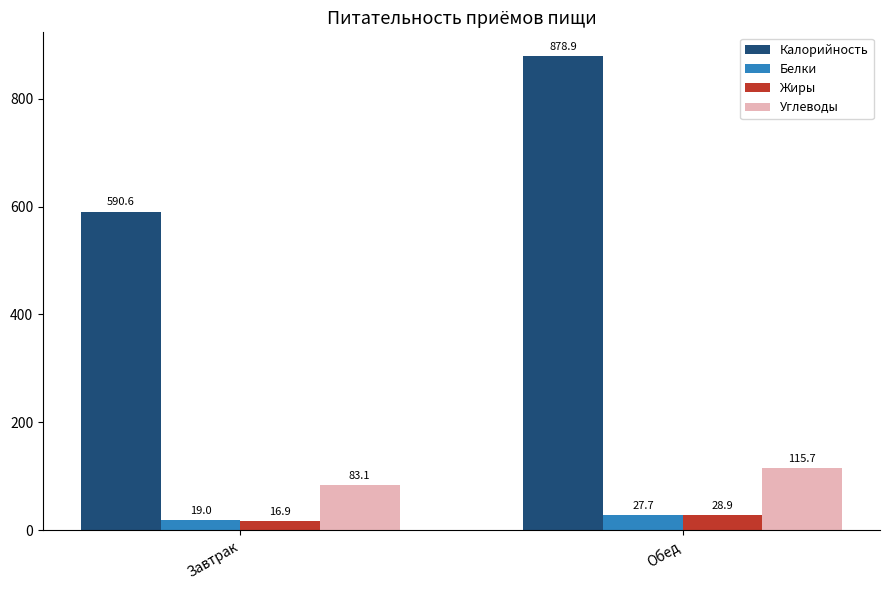

At which category is the sum across all series the highest?

Обед